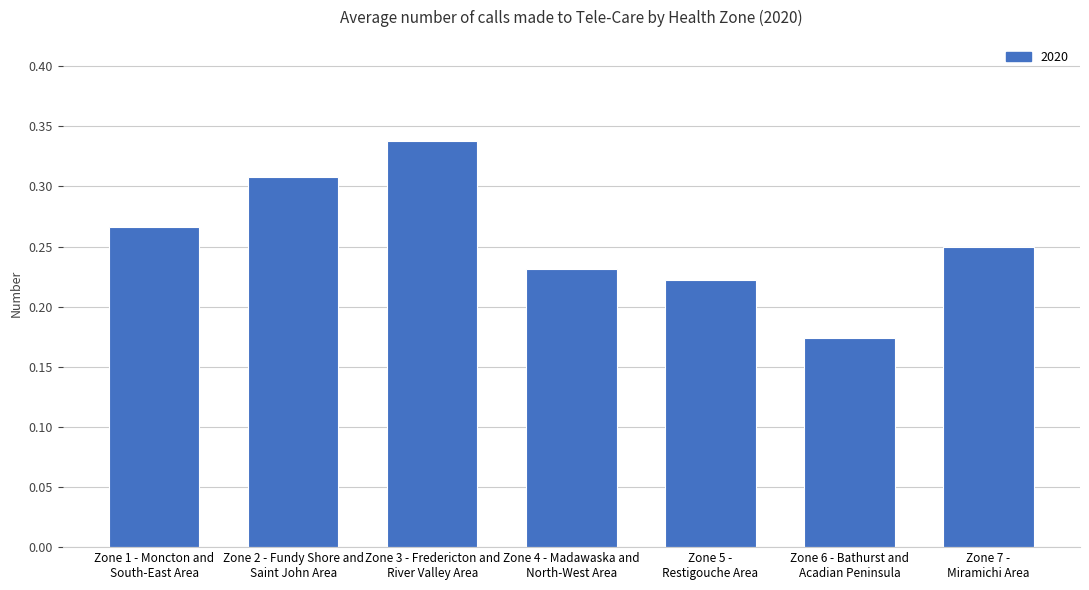

Which category has the lowest value across all series?

Zone 6 - Bathurst and
Acadian Peninsula